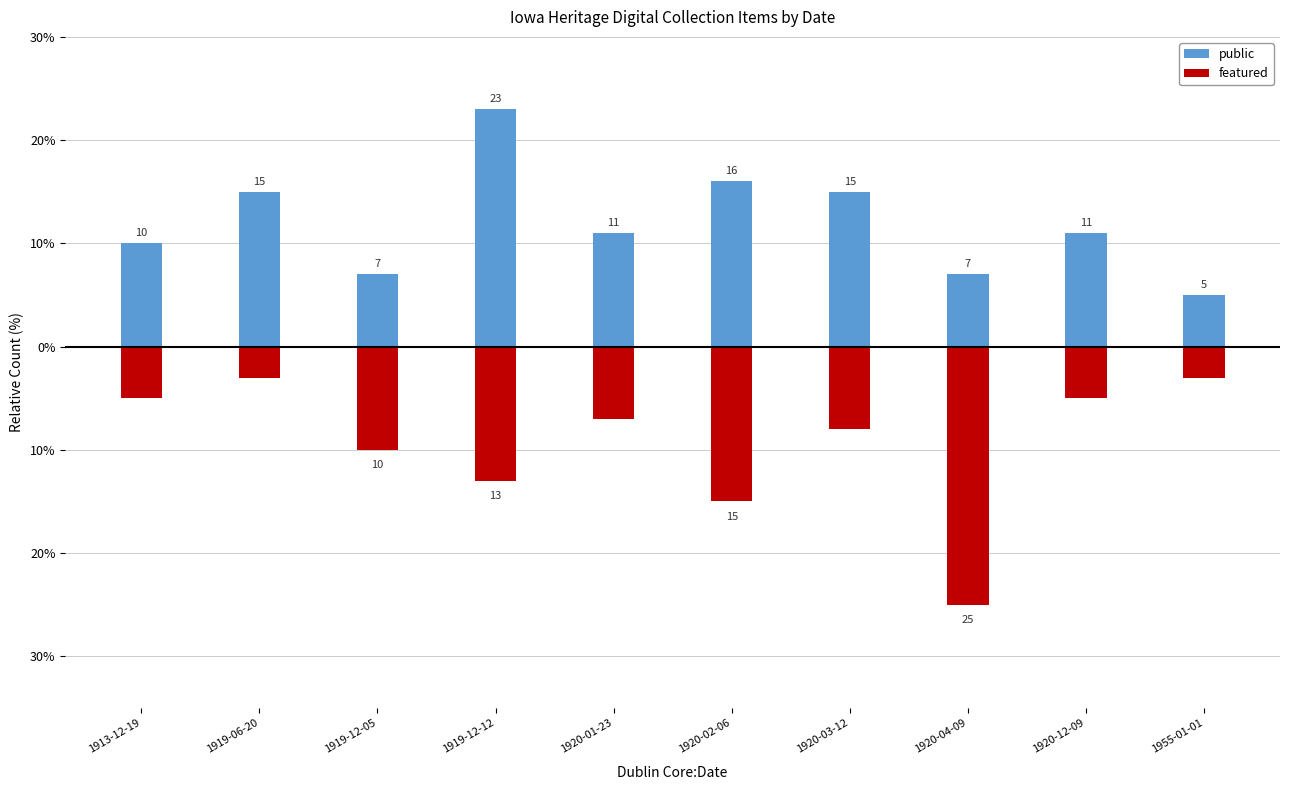

Reading left to right, list all the values displayed in this chart.

public: 1913-12-19=10	1919-06-20=15	1919-12-05=7	1919-12-12=23	1920-01-23=11	1920-02-06=16	1920-03-12=15	1920-04-09=7	1920-12-09=11	1955-01-01=5
featured: 1913-12-19=-5	1919-06-20=-3	1919-12-05=-10	1919-12-12=-13	1920-01-23=-7	1920-02-06=-15	1920-03-12=-8	1920-04-09=-25	1920-12-09=-5	1955-01-01=-3